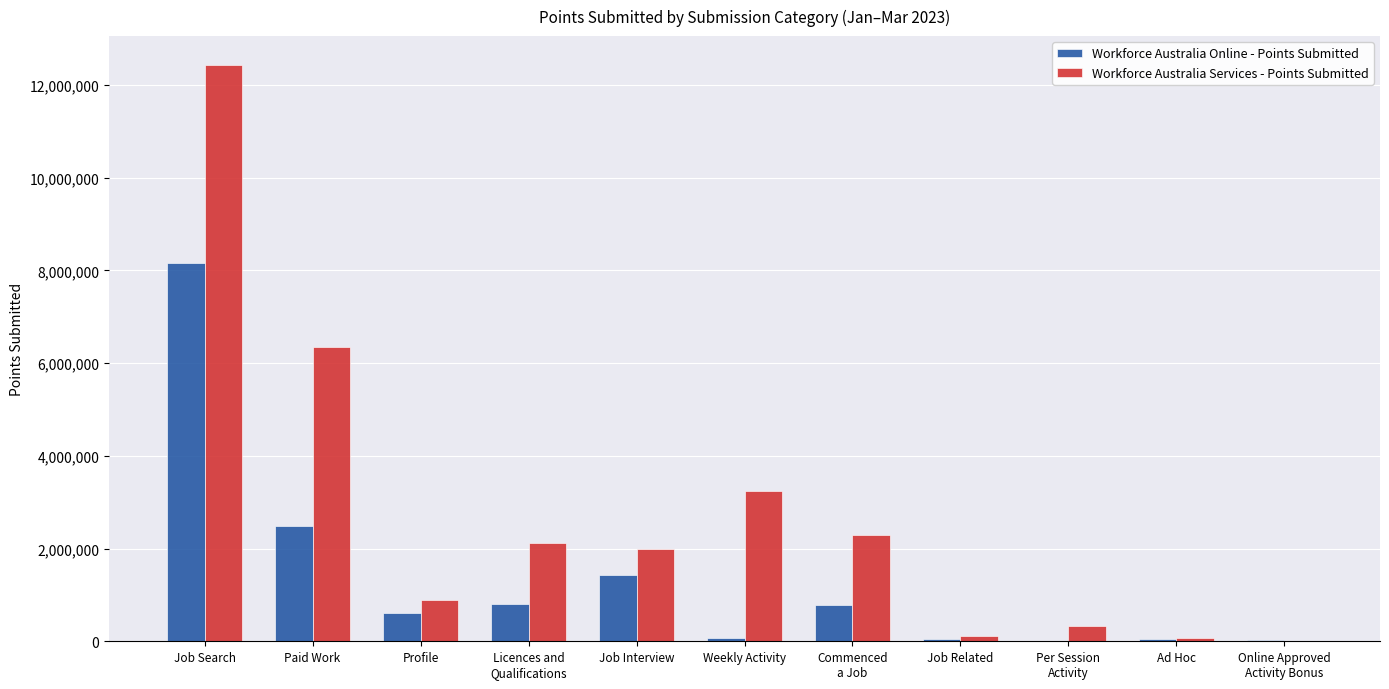

How many categories are shown in the chart?

11